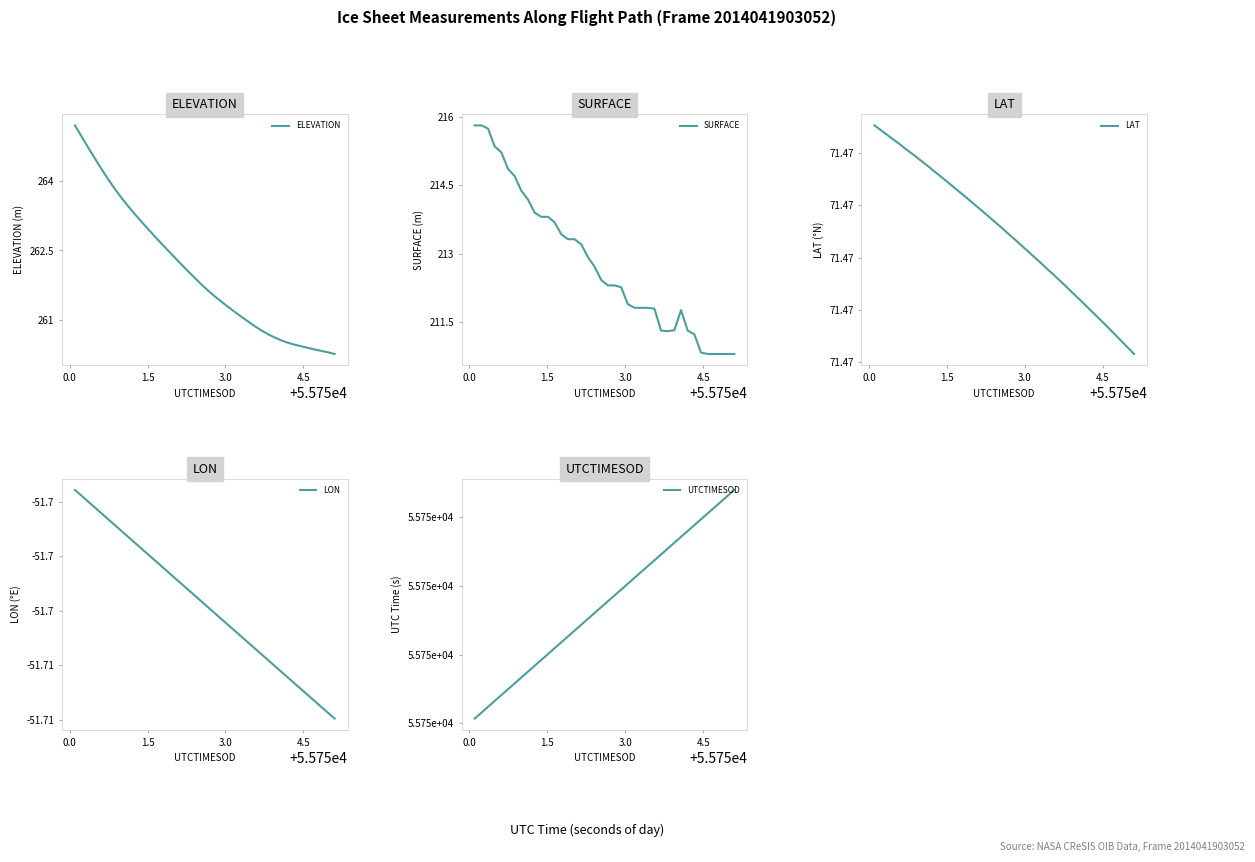

What is the minimum value for ELEVATION?

260.3